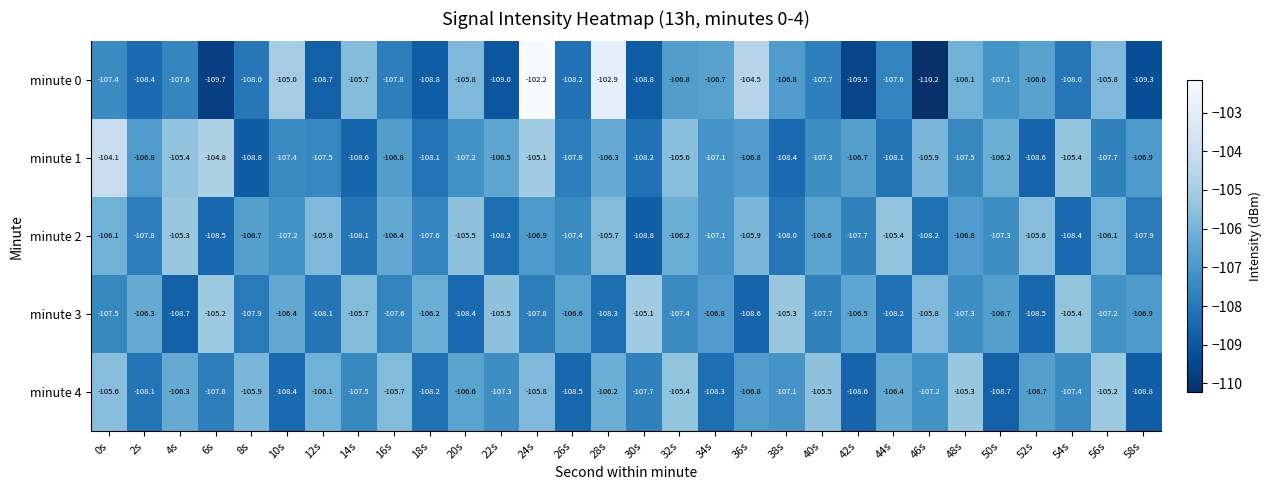

What is the total value across all series at 6s?

-536.0